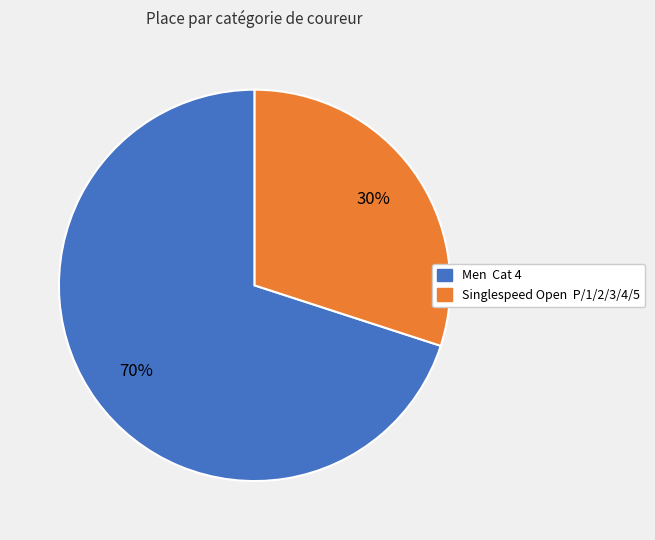

Is it true that Men Cat 4 is 82% of the pie?

False